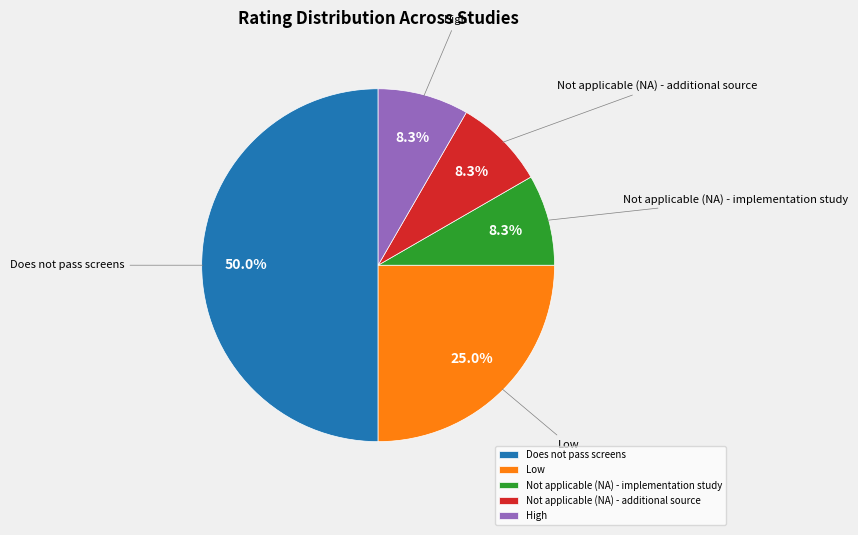

What portion of the pie excludes Not applicable (NA) - implementation study?

91.7%